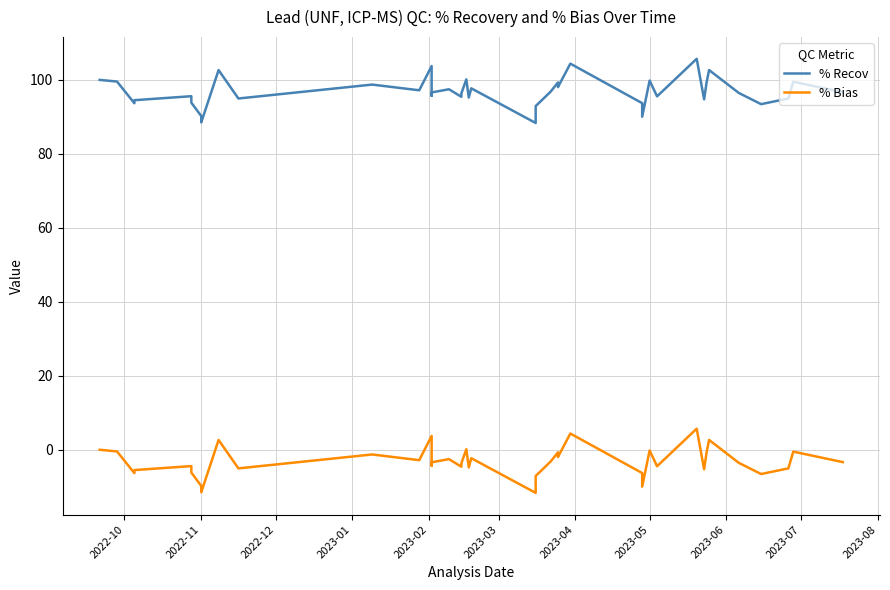

Does the chart have visible grid lines?

Yes